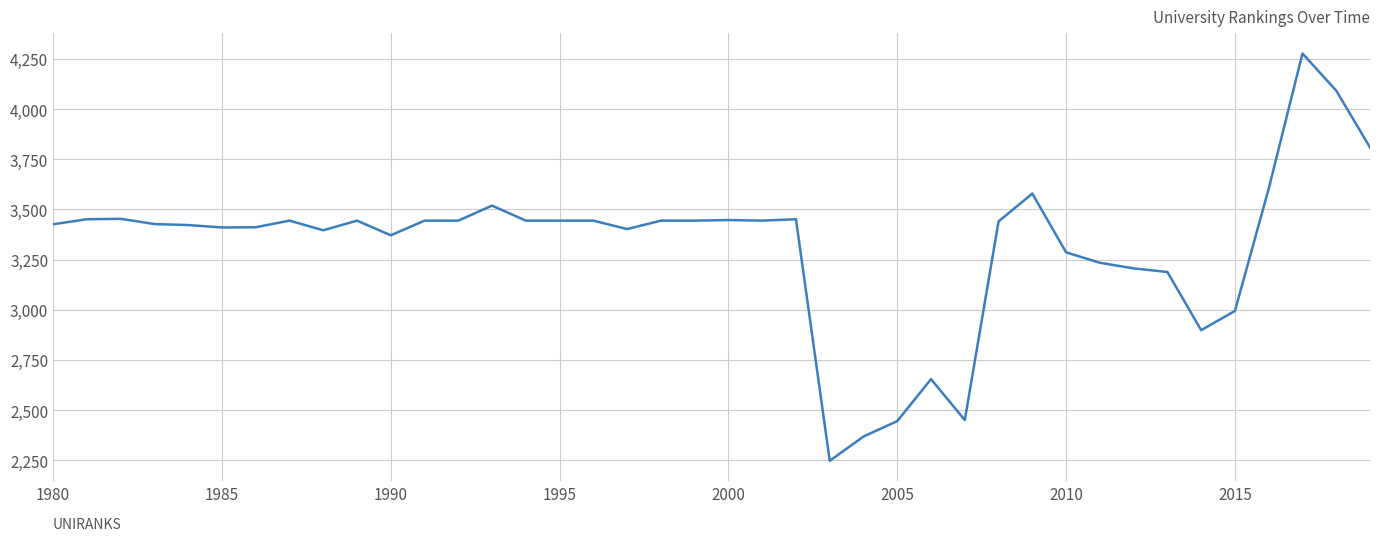

What is the greatest value displayed?

4277